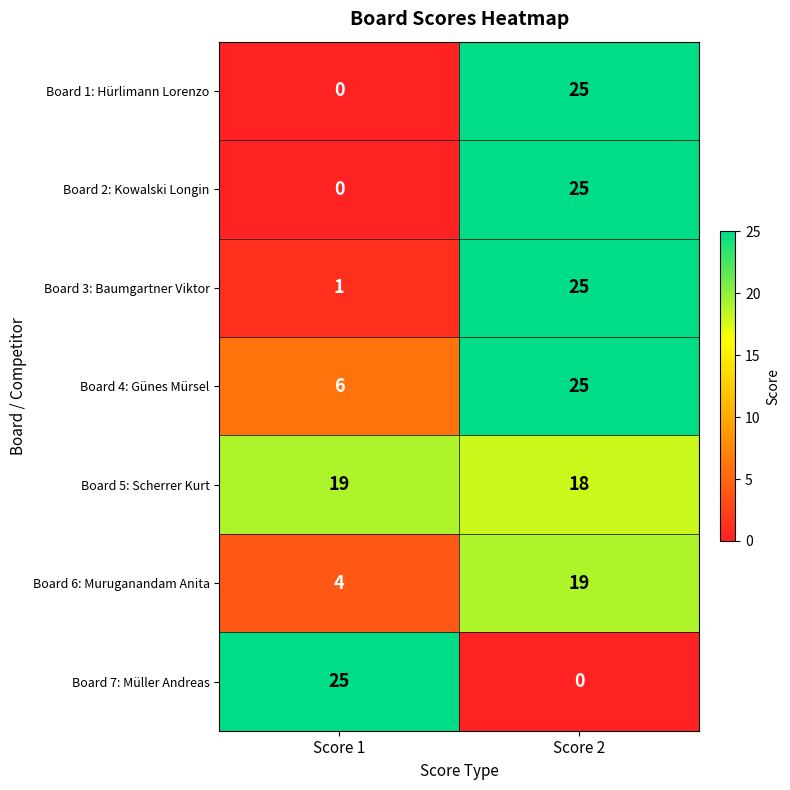

Reading right to left, transcribe all the data shown in this chart.

Board 1: Hürlimann Lorenzo: 25	0
Board 2: Kowalski Longin: 25	0
Board 3: Baumgartner Viktor: 25	1
Board 4: Günes Mürsel: 25	6
Board 5: Scherrer Kurt: 18	19
Board 6: Muruganandam Anita: 19	4
Board 7: Müller Andreas: 0	25